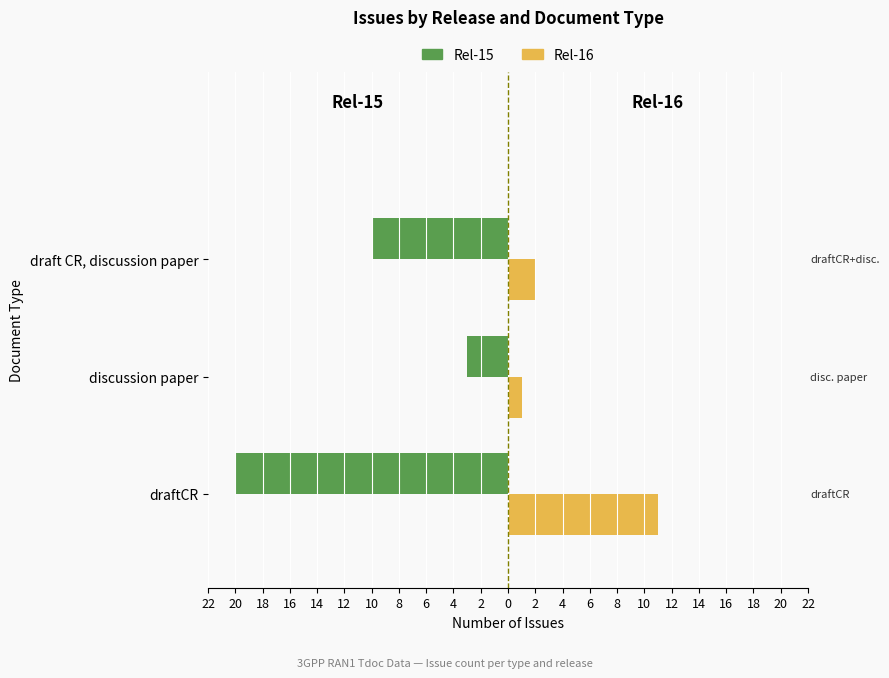

What are all the series names shown in the legend?

Rel-15, Rel-16